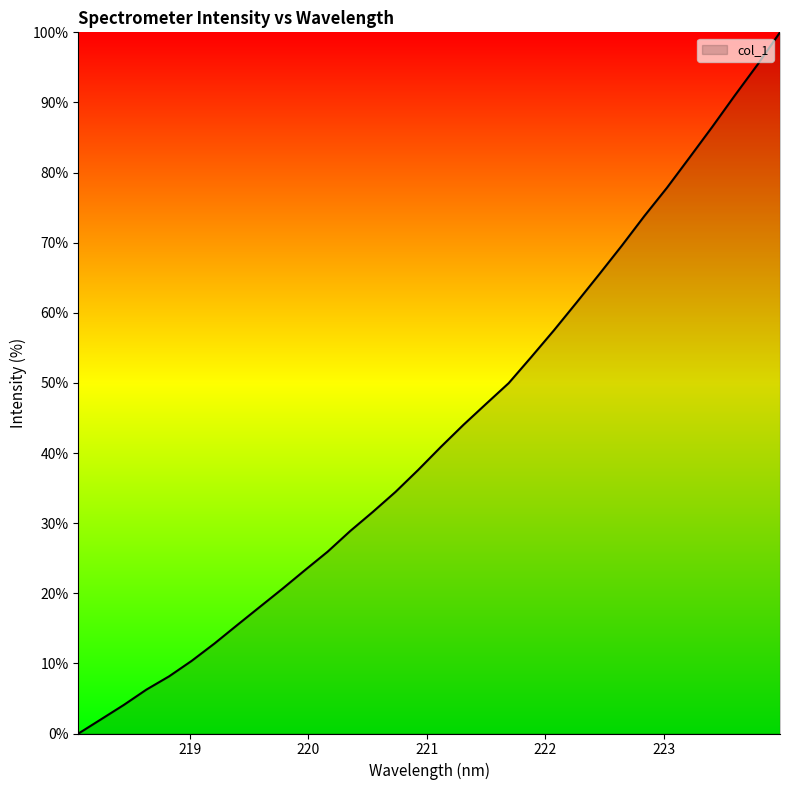

Does the chart display data point markers on the line(s)?

No